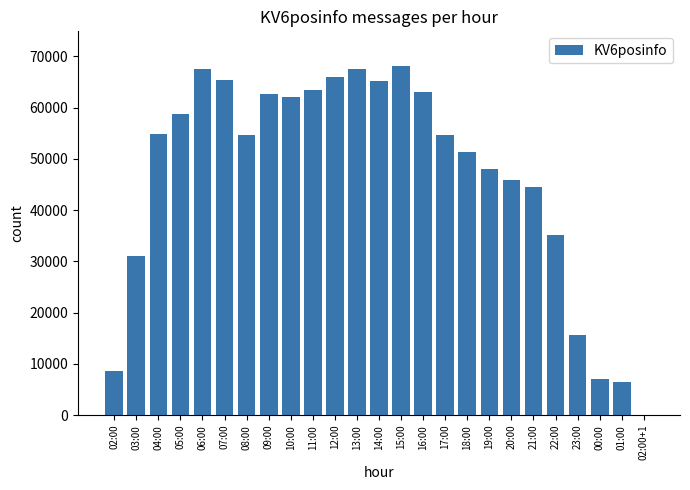

Count the number of data series in this chart.

1